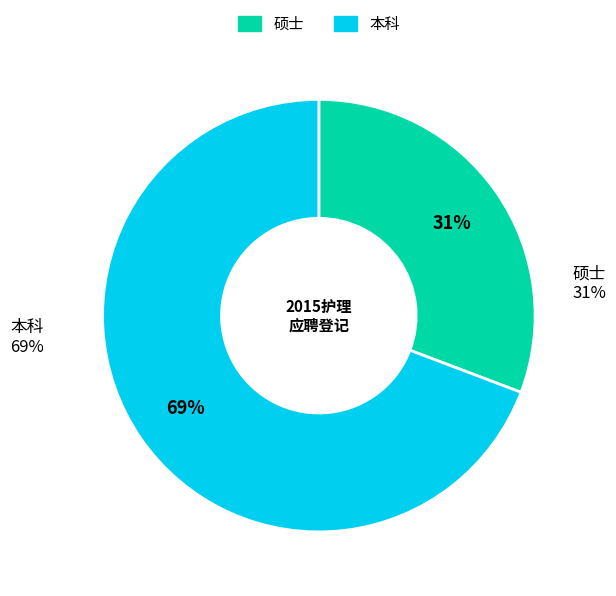

Between 硕士 and 本科, which is larger?

本科